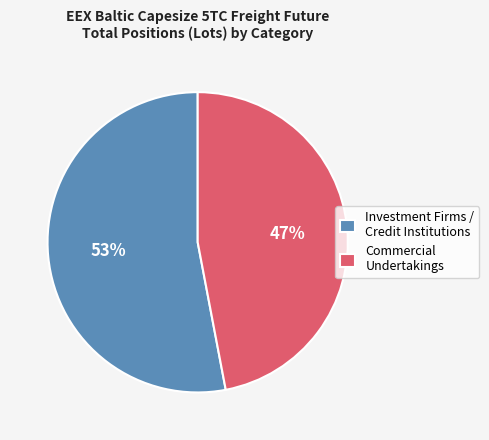

Count the number of slices in the pie.

2